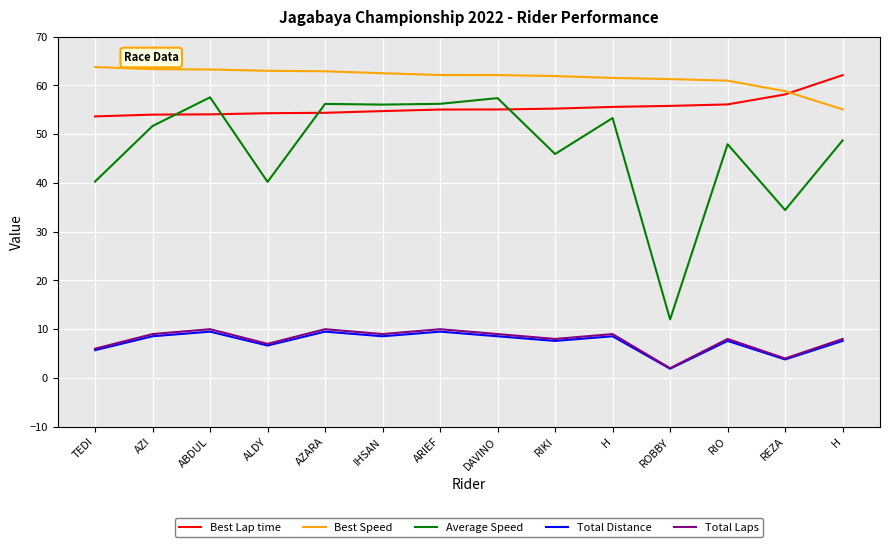

Is the value of Best Lap time at TEDI greater than the value of Best Speed at H?

No